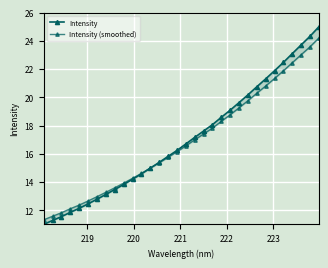

What is the difference between the maximum and minimum values in the Intensity (smoothed) series?

12.9